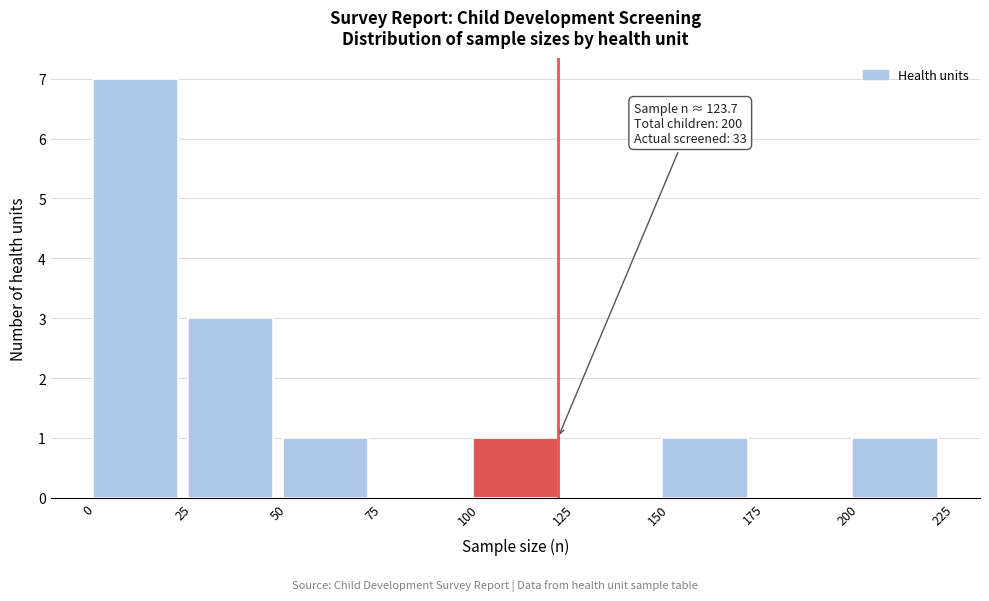

Over which range of the x-axis is the bar tallest?

0 to 25